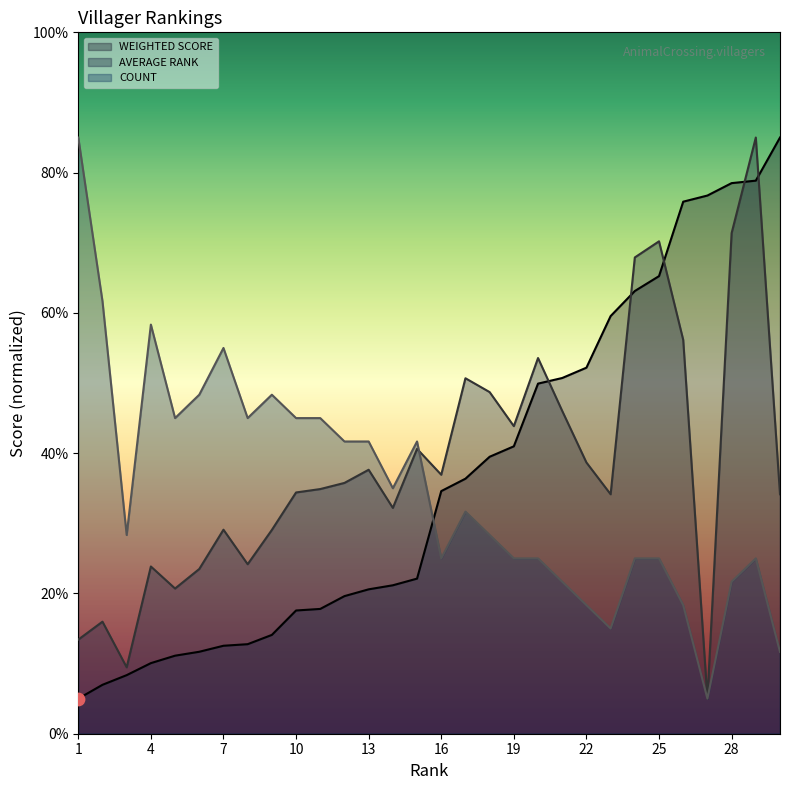

What is the total value across all series at 28?

171.5